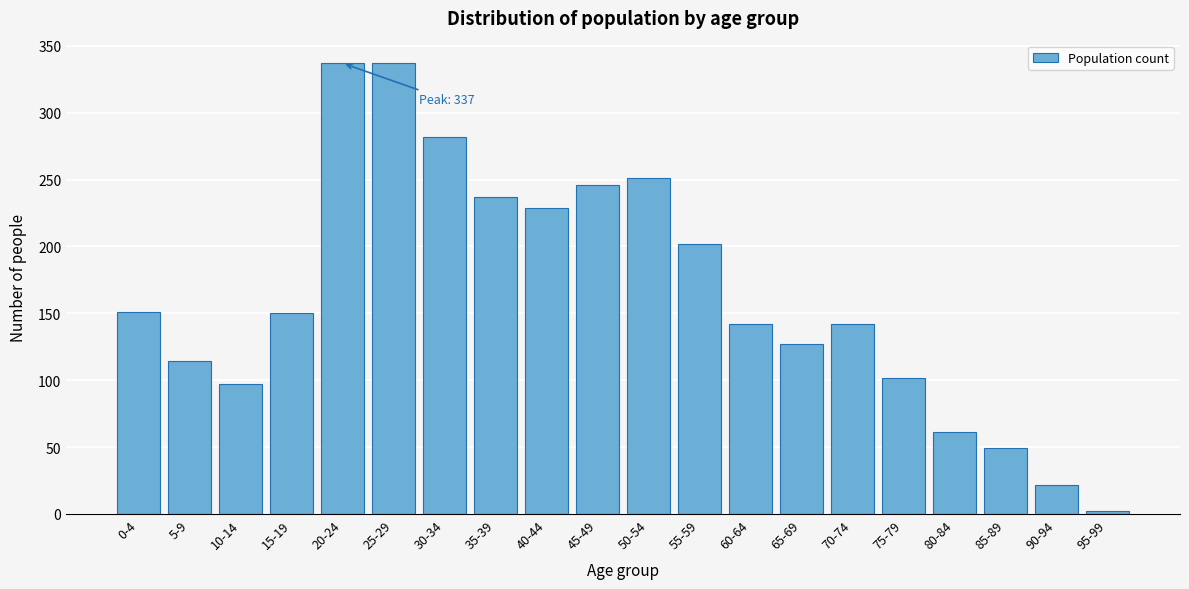

Which has a higher value, 75-79 or 25-29?

25-29